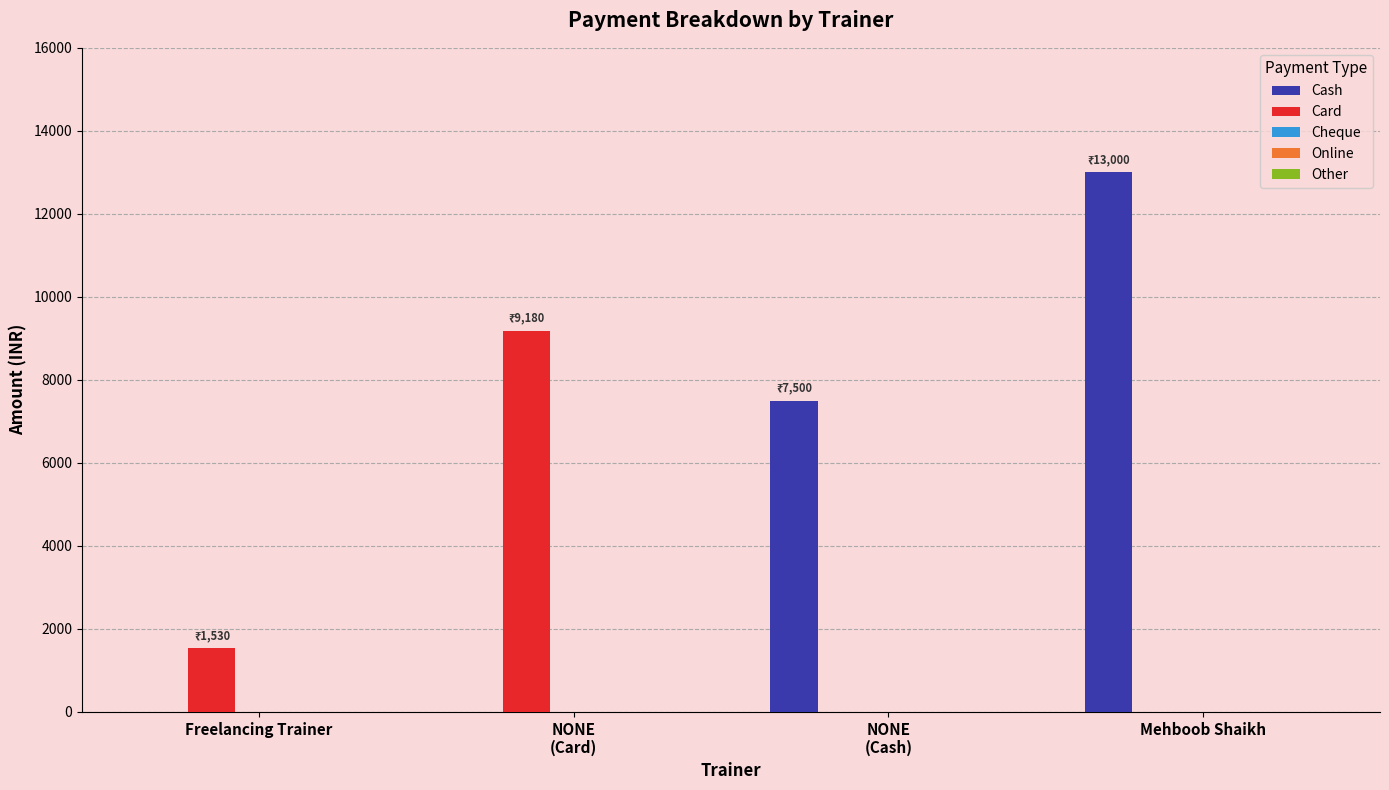

What is the sum of all Cash values?

20500